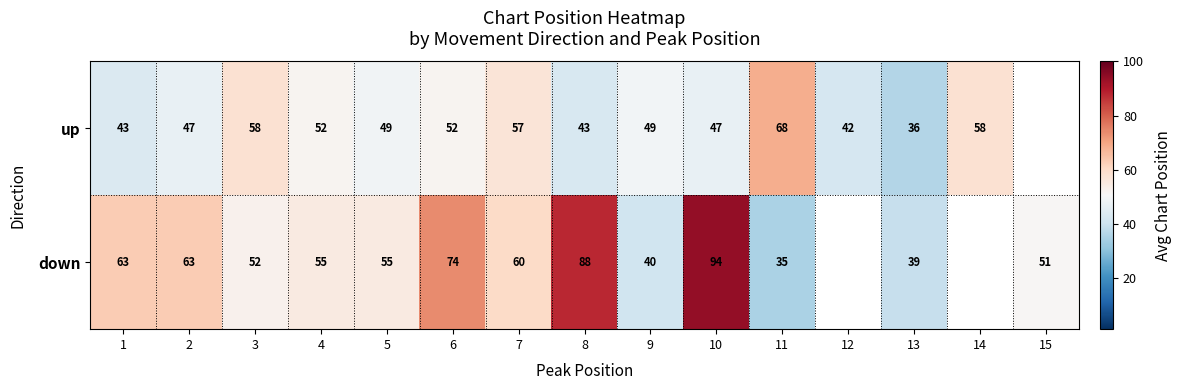

Rank the series at 5 from lowest to highest value.

up, down